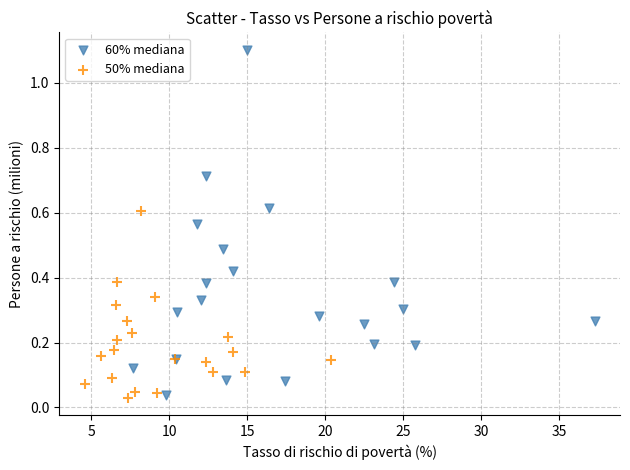

Which series has the widest spread of Y values?

60% mediana